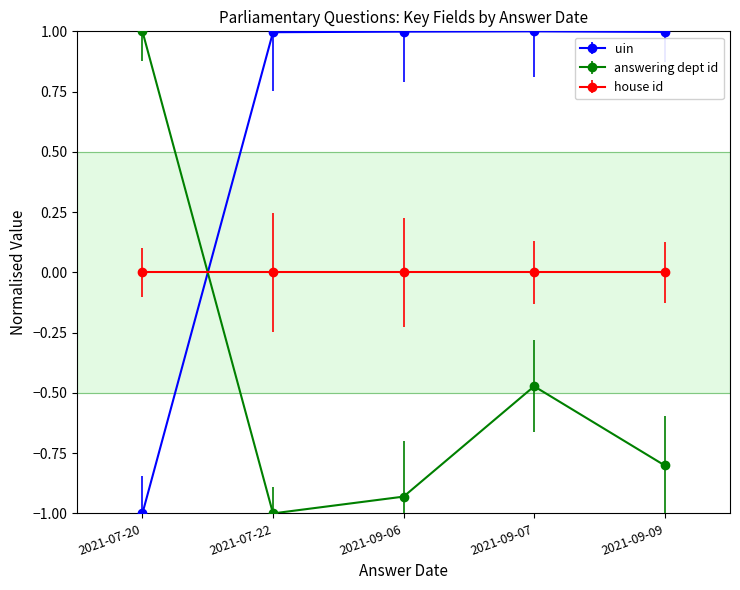

True or false: answering dept id has more than 2 interior local peaks.

False